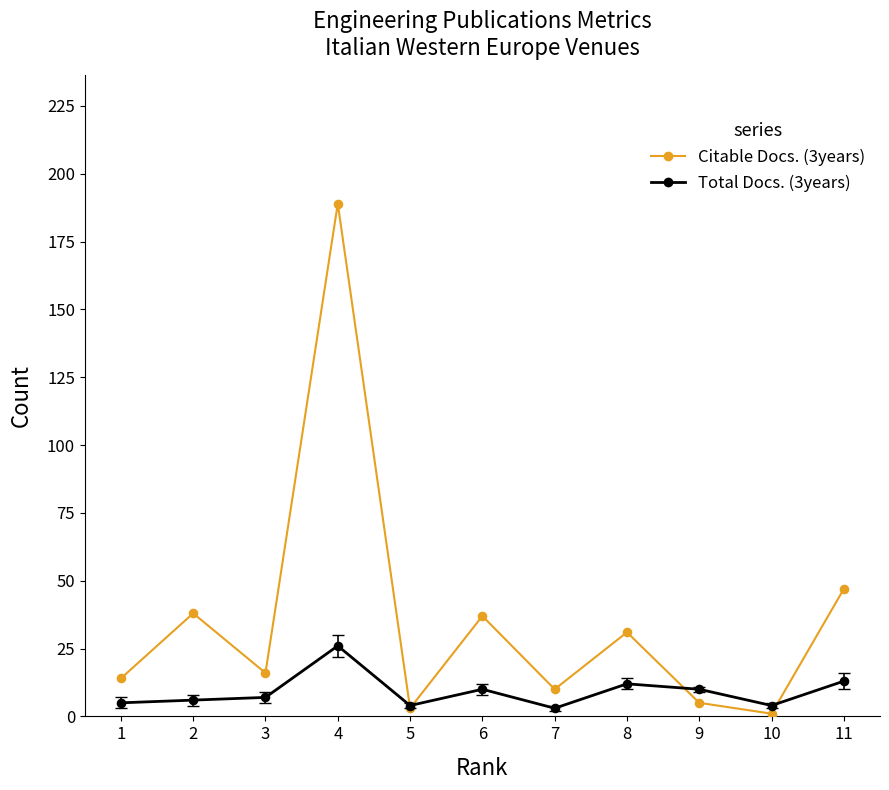

Which series reaches the maximum Y coordinate?

Citable Docs. (3years)